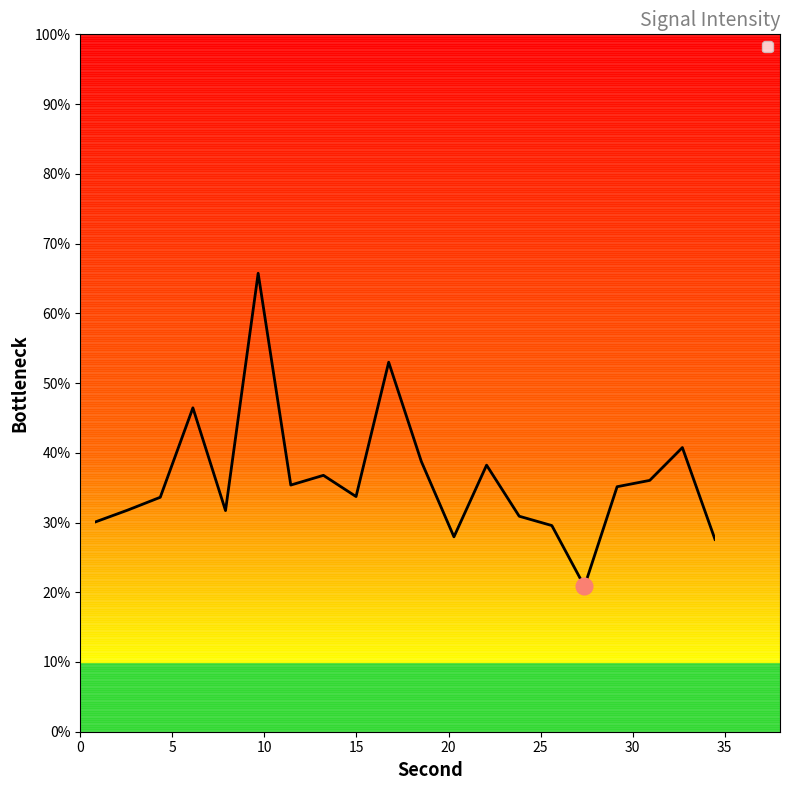

Does the chart display data point markers on the line(s)?

No